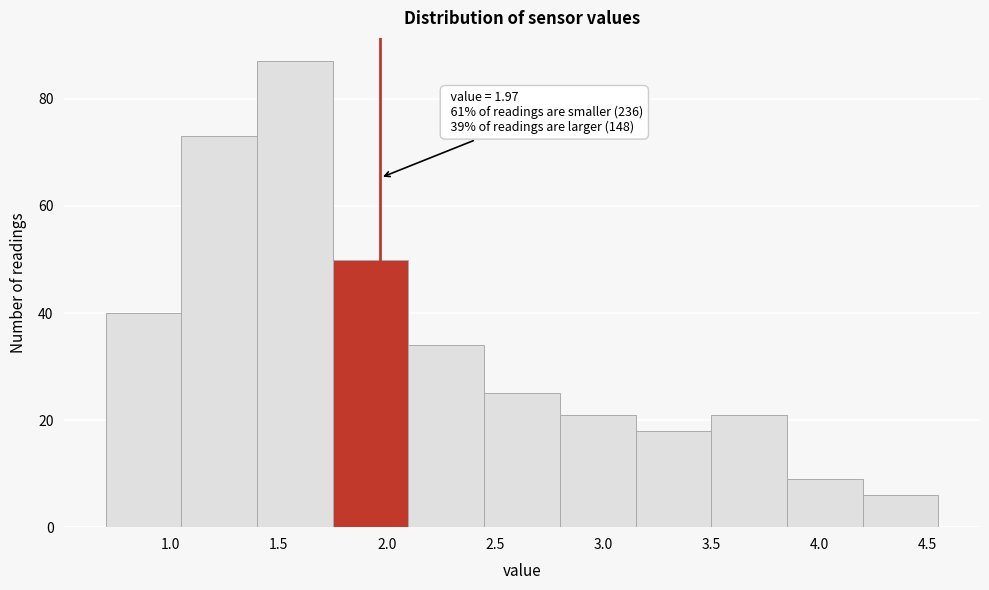

Which range on the x-axis has the tallest bar?

1.40 to 1.75